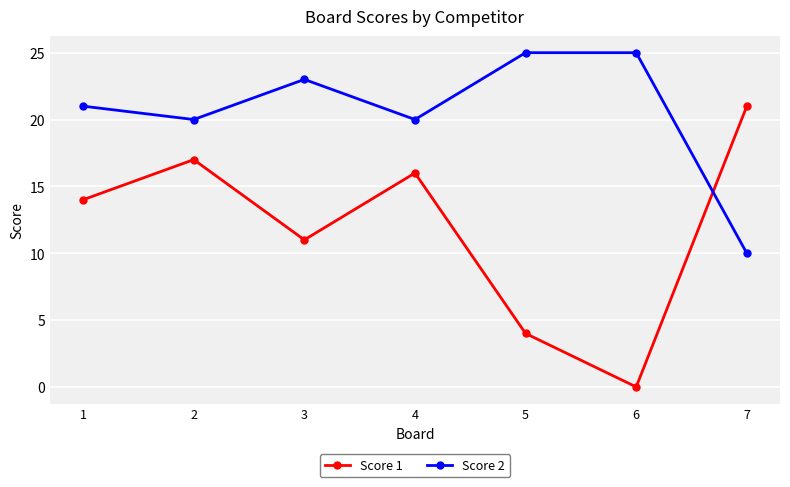

What is the difference between the highest and lowest values at 3?

12